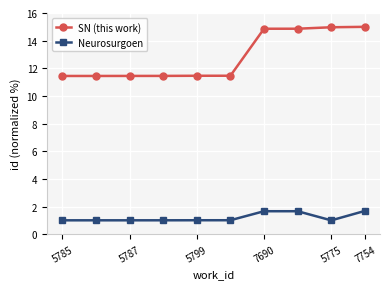

List the series in order of their peak value, highest first.

SN (this work), Neurosurgoen